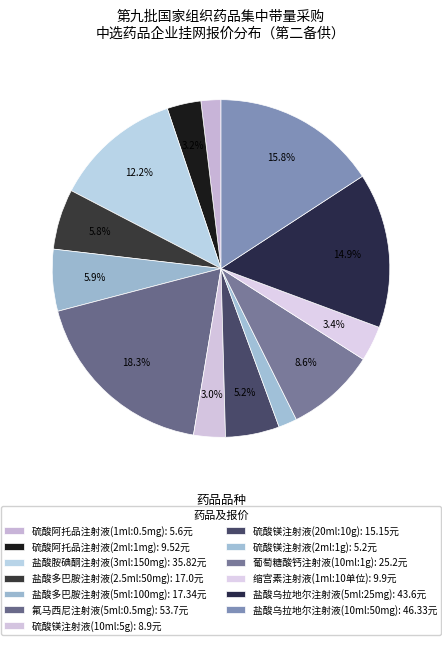

How many slices are in this pie chart?

13